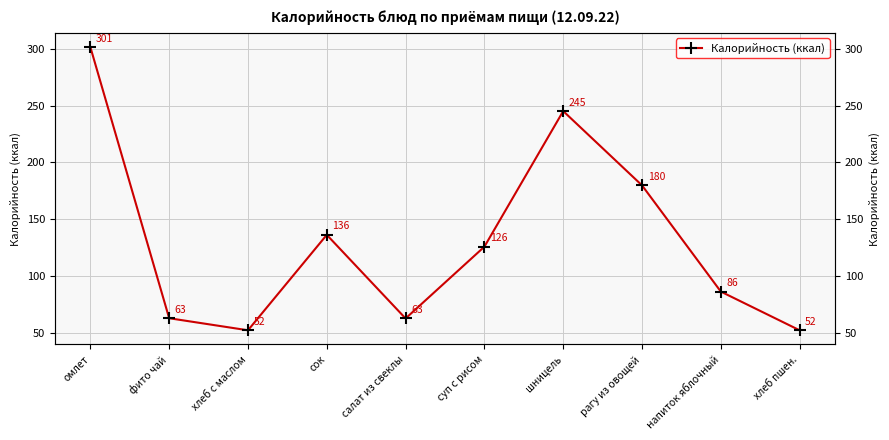

What is the maximum value shown in the chart?

301.4